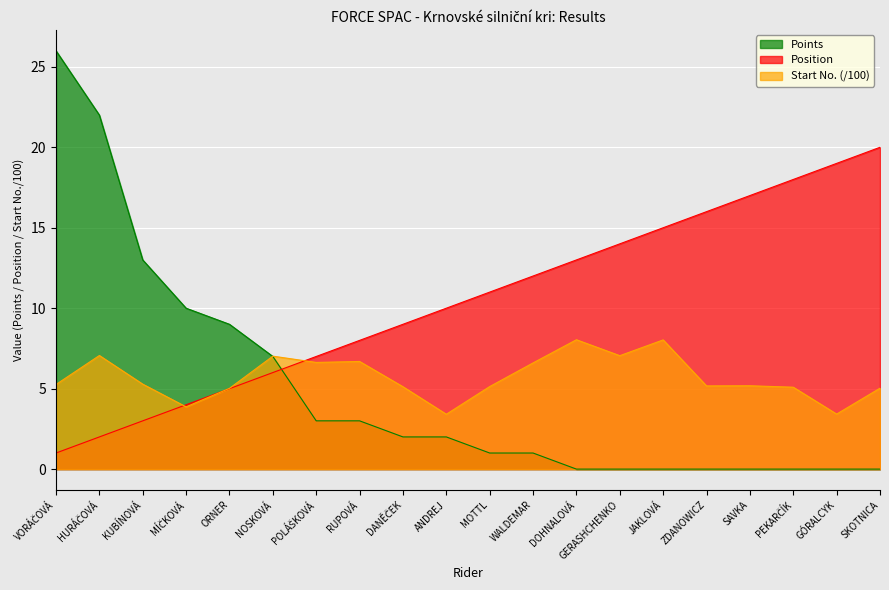

List the labels in order of Points value, largest first.

VORÁČOVÁ, HURÁČOVÁ, KUBÍNOVÁ, MÍČKOVÁ, ORNER, NOSKOVÁ, POLÁŠKOVÁ, RUPOVÁ, DANĚČEK, ANDREJ, MOTTL, WALDEMAR, DOHNALOVÁ, GERASHCHENKO, JAKLOVÁ, ZDANOWICZ, SAVKA, PEKARČÍK, GÓRALCYK, SKOTNICA